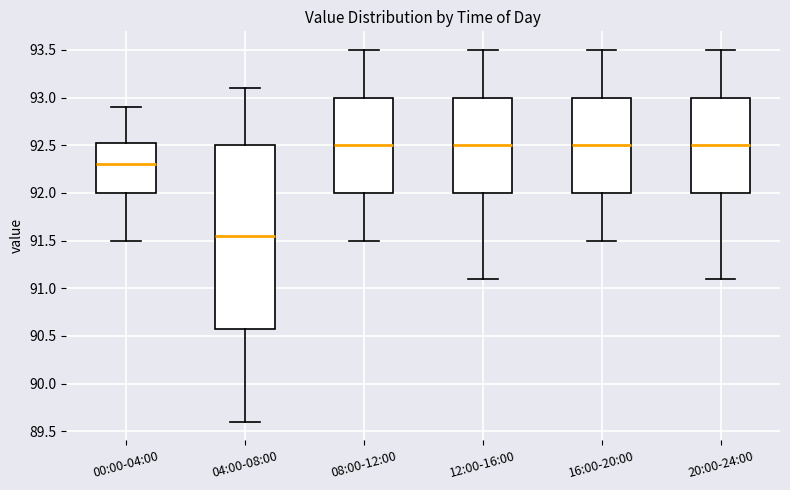

Which box's median line is the lowest?

04:00-08:00